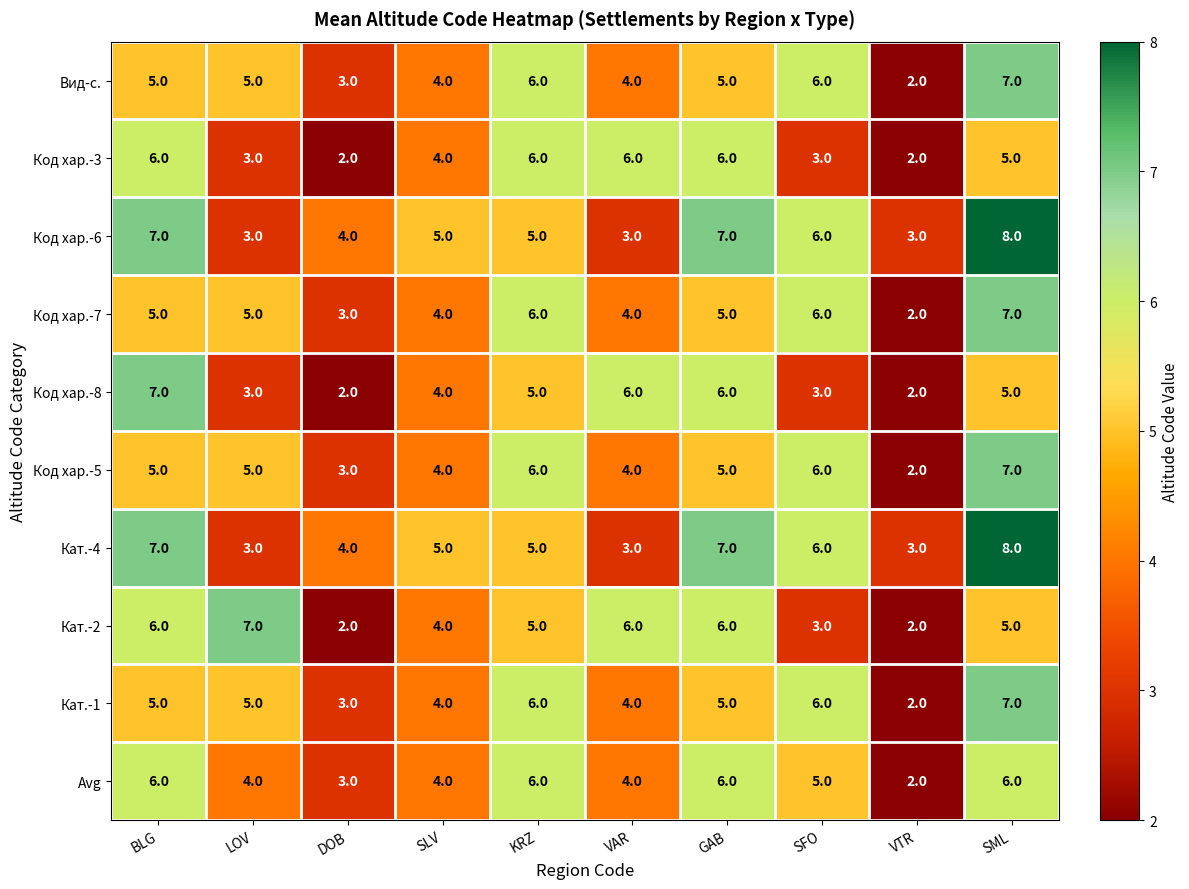

What is the difference between the highest and lowest values at DOB?

2